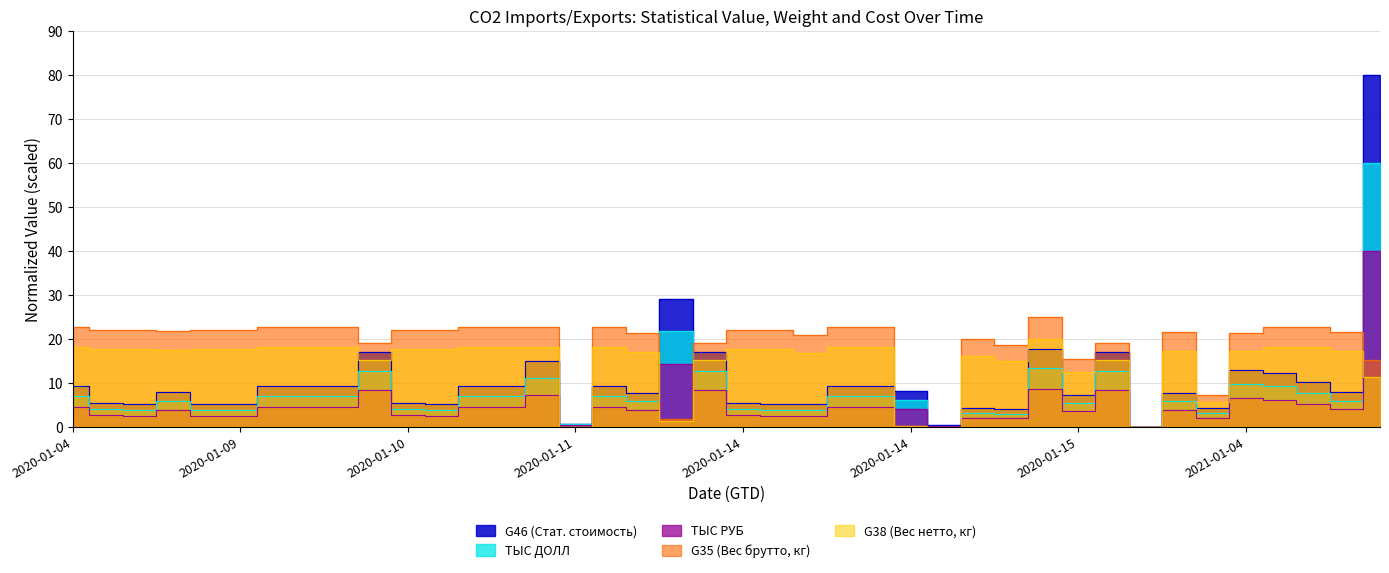

What is the approximate value of G46 (Стат. стоимость) at 2020-01-14?

0.2